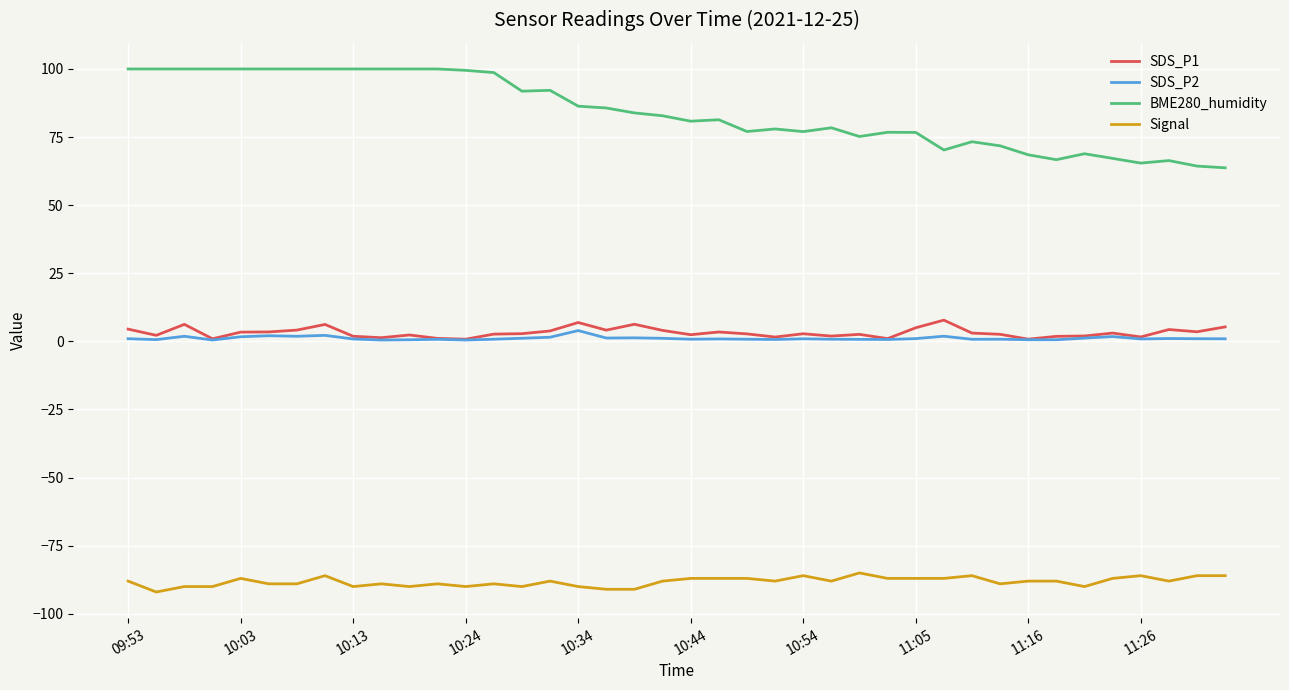

What is the sum of all SDS_P2 values?

45.2